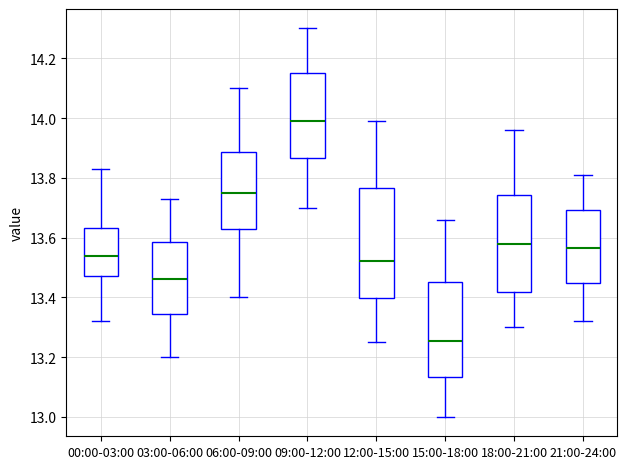

Comparing the boxes themselves (not the whiskers), which one is the tallest?

12:00-15:00